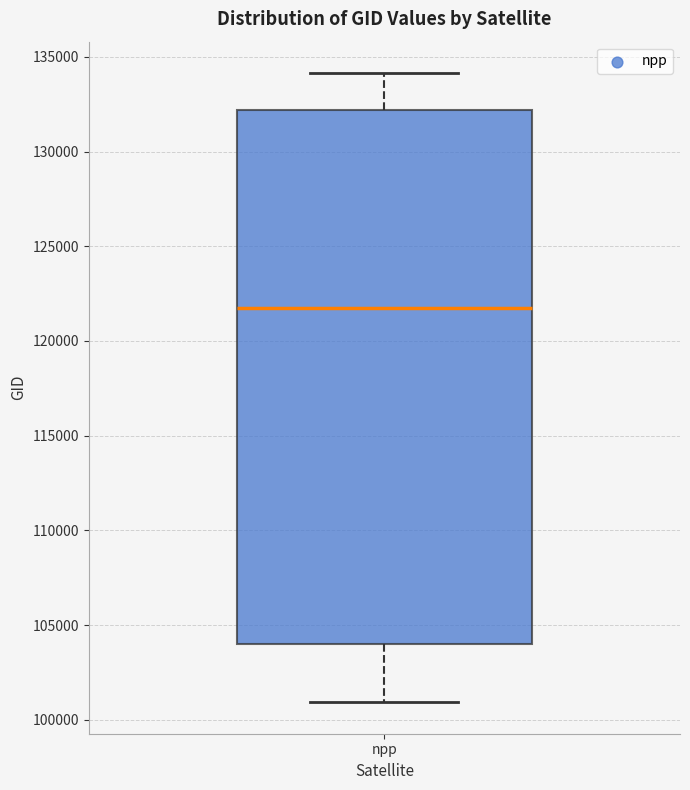

Read this box plot against the y-axis: the position of the median line, the range covered by the box, and the ends of both whiskers. The values are not printed on the chart, so give them approximately, as read against the axis.

median 121500, box 104000 to 132000, whiskers 101000 to 134000